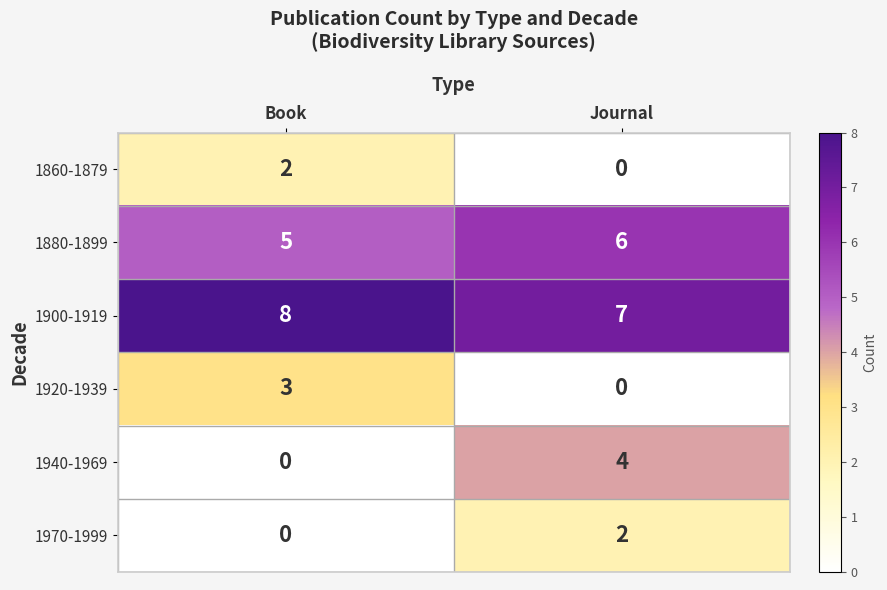

List the labels in order of 1900-1919 value, smallest first.

Journal, Book